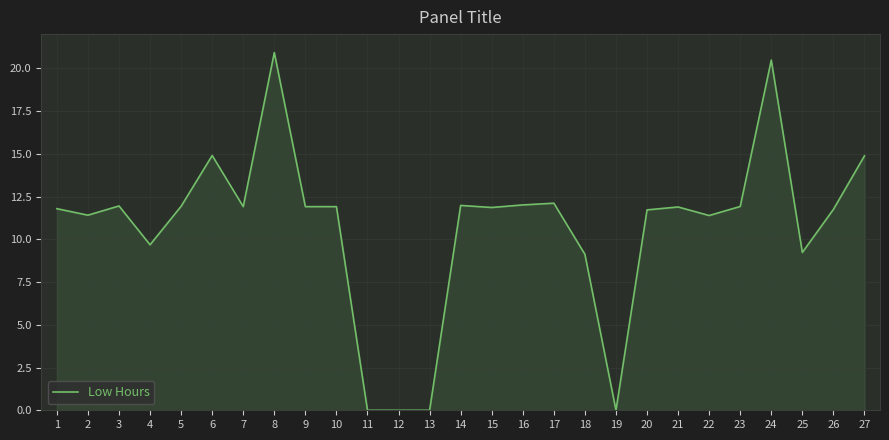

Which category has the highest value across all series?

8